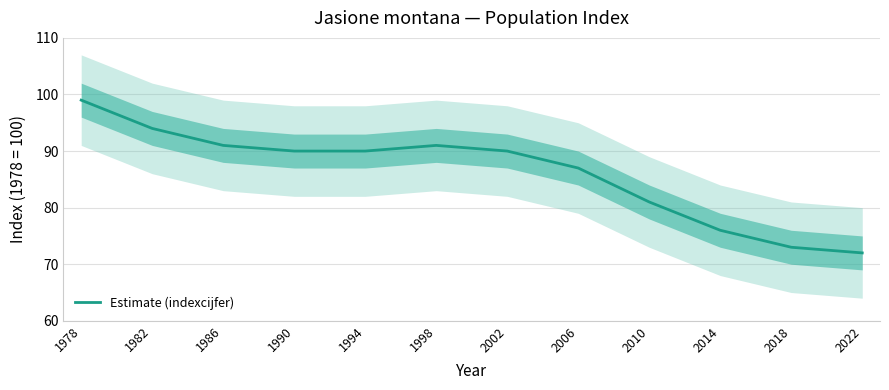

At which label does the data first exceed 90?

1978